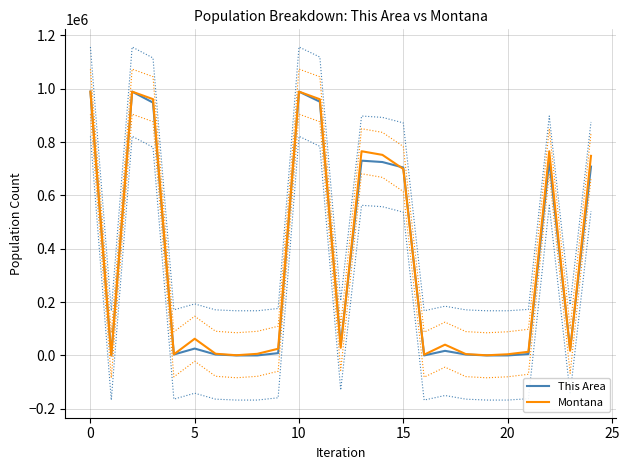

Where does the Montana series first go above 28565?

0